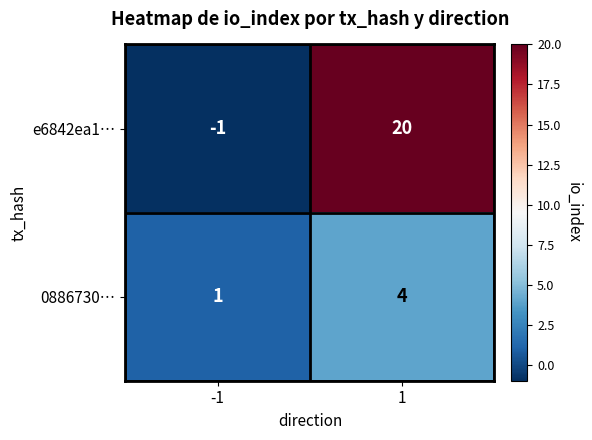

What is the highest value of the 0886730… series?

4